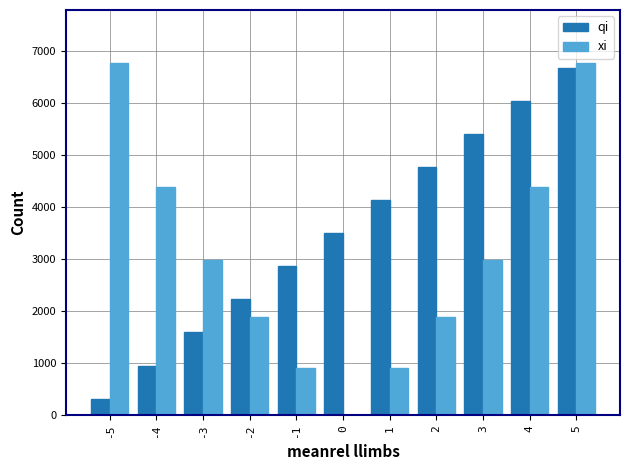

Which series has the widest spread of values?

xi